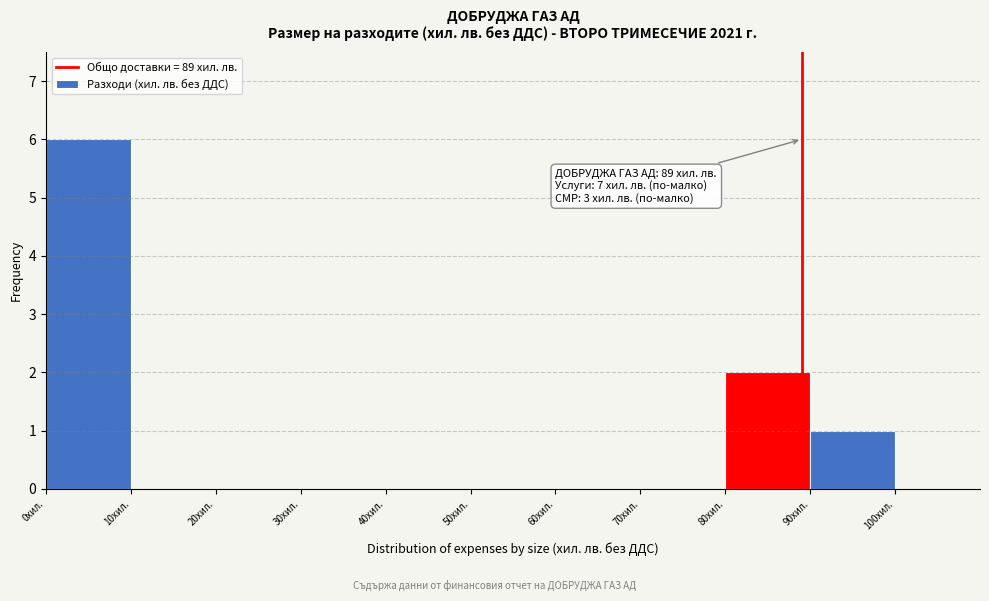

Over which range of the x-axis is the bar tallest?

0 to 10